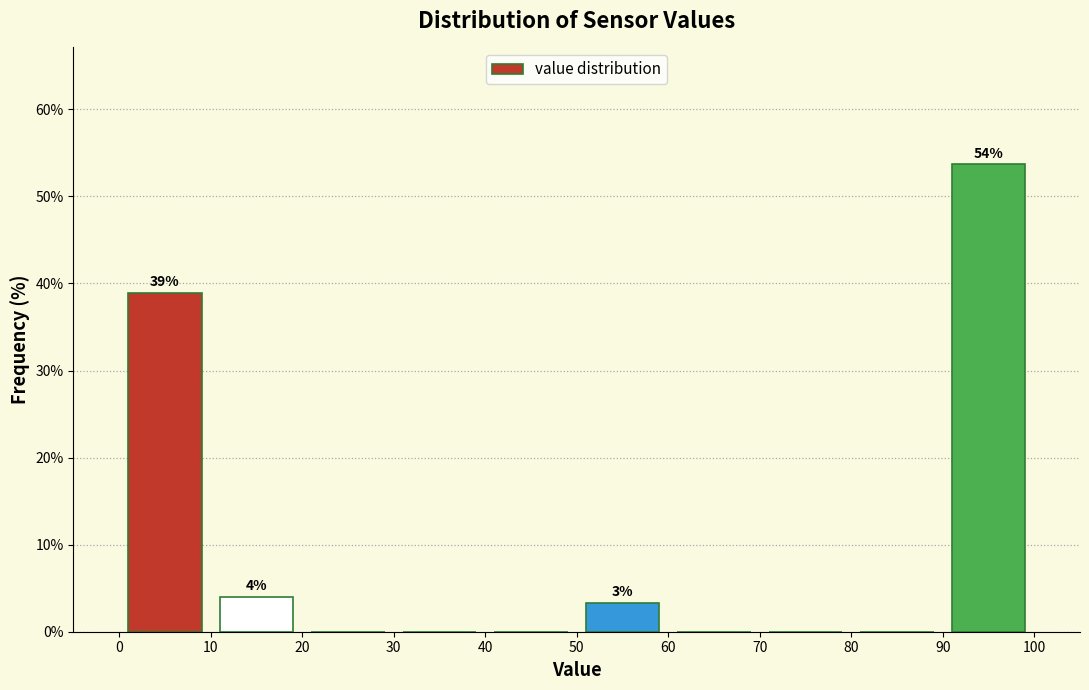

Over which range of the x-axis is the bar tallest?

90 to 100